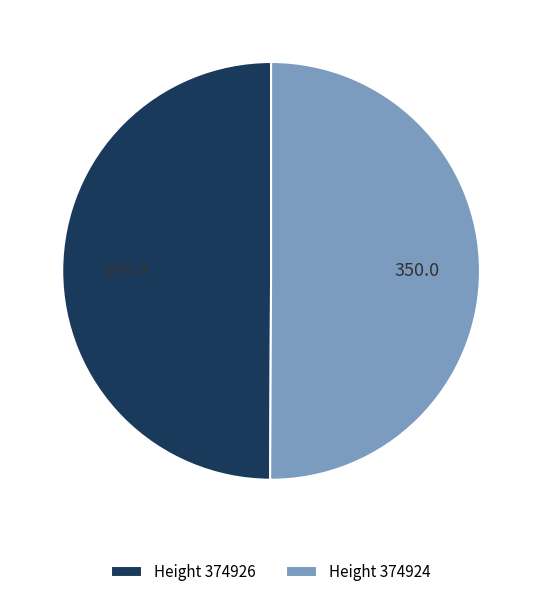

Approximately how many times larger is the value at Height 374924 compared to Height 374926?

1.0